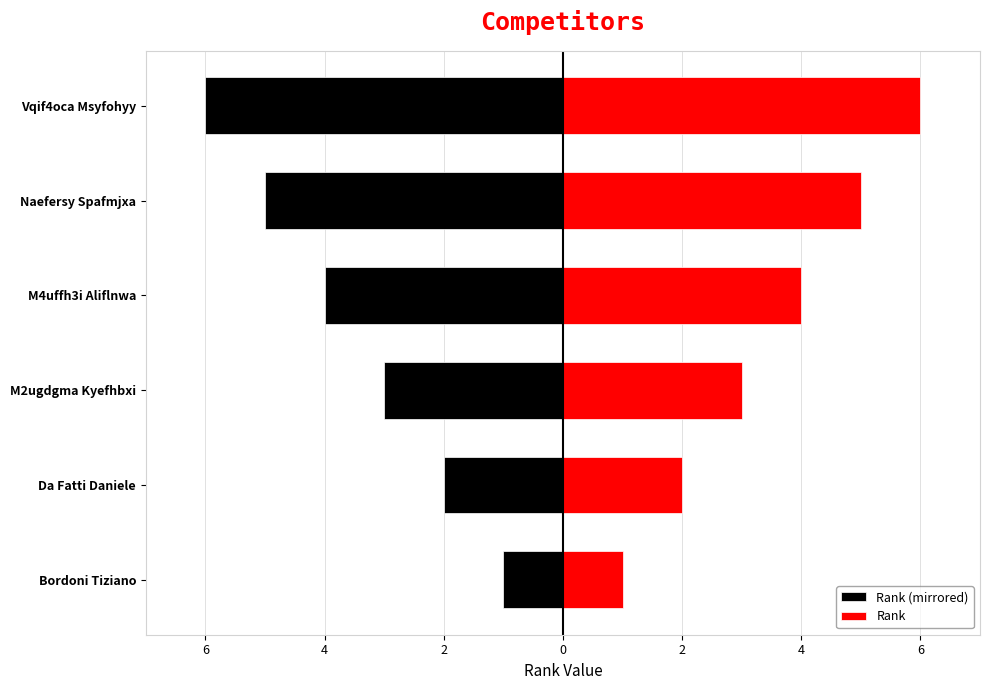

At how many categories does at least one series exceed -4?

6